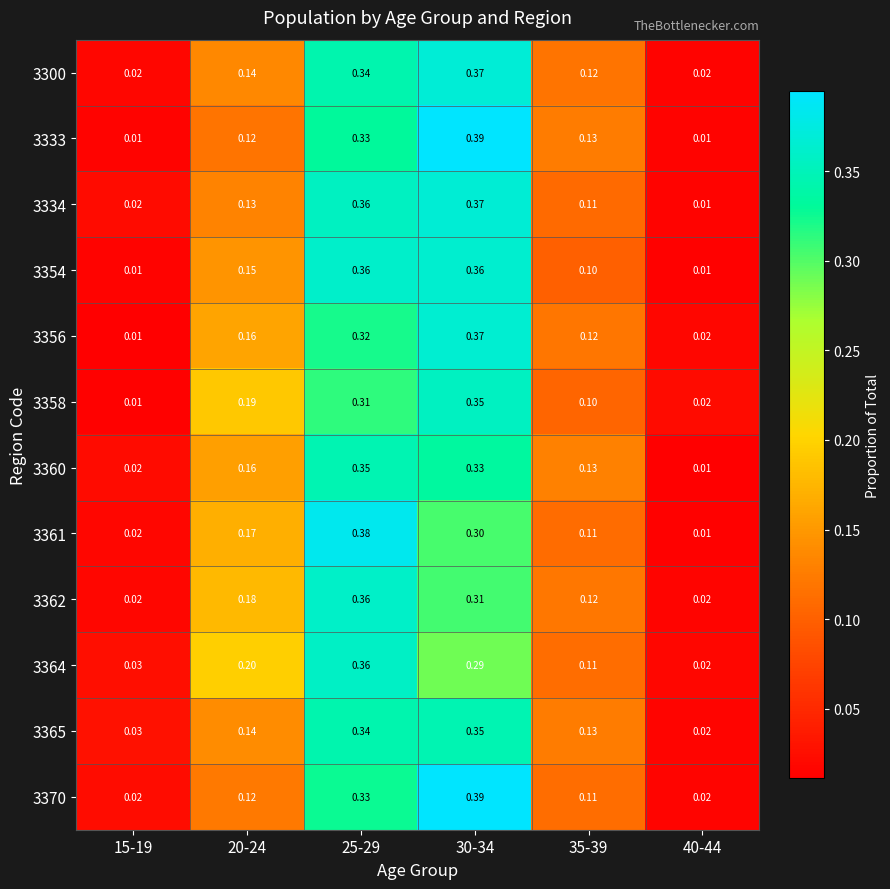

Is the value of 3358 at 15-19 greater than the value of 3354 at 20-24?

No